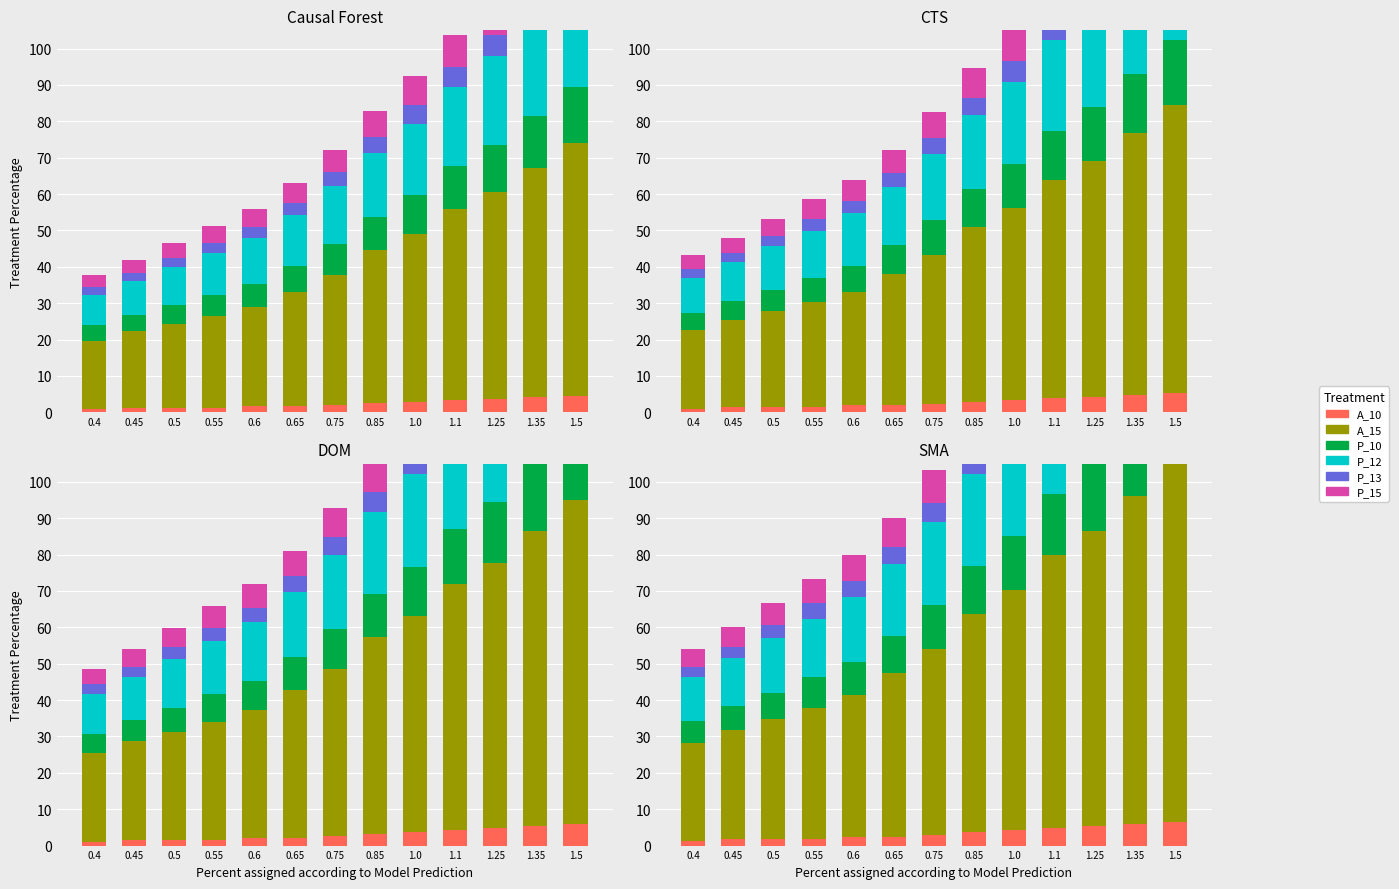

At which category is the sum across all series the highest?

1.5